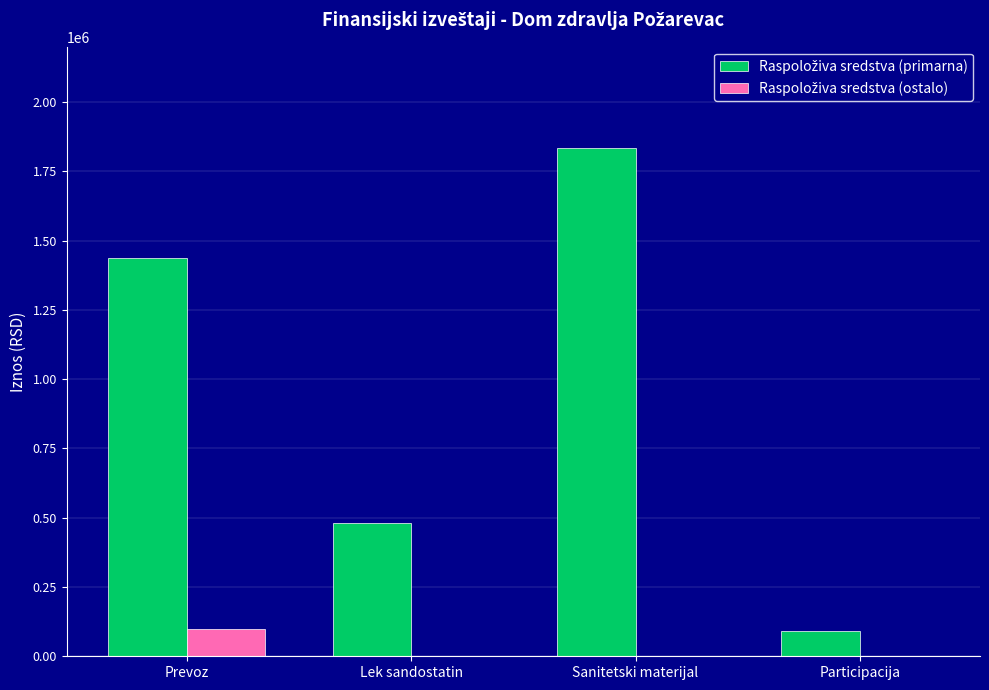

Are the bars horizontal?

No